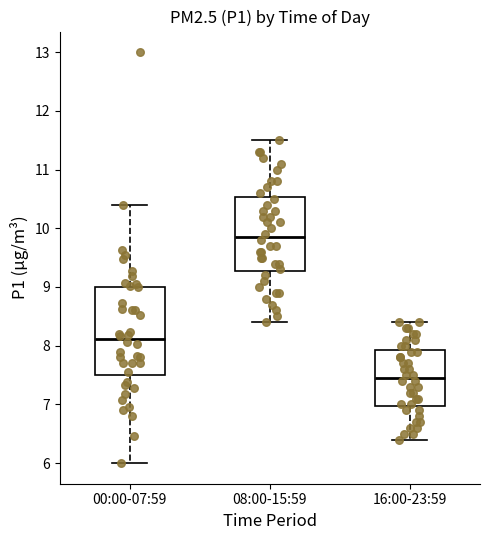

Reading left to right, transcribe this box plot: for each box, give where its median line is, the range the box spans, and where its two whiskers end, as read against the y-axis. The values are not printed on the chart, so give them approximately, as read against the axis.

00:00-07:59: median 8.1, box 7.5 to 9.0, whiskers 6.0 to 10.4
08:00-15:59: median 9.9, box 9.3 to 10.5, whiskers 8.4 to 11.5
16:00-23:59: median 7.5, box 7.0 to 7.9, whiskers 6.4 to 8.4